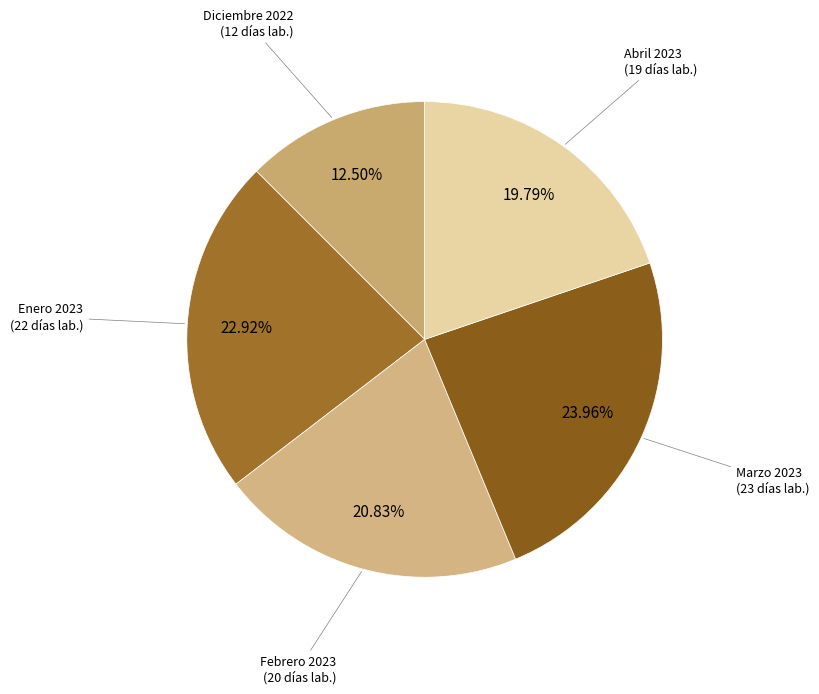

How many segments does this pie chart have?

5